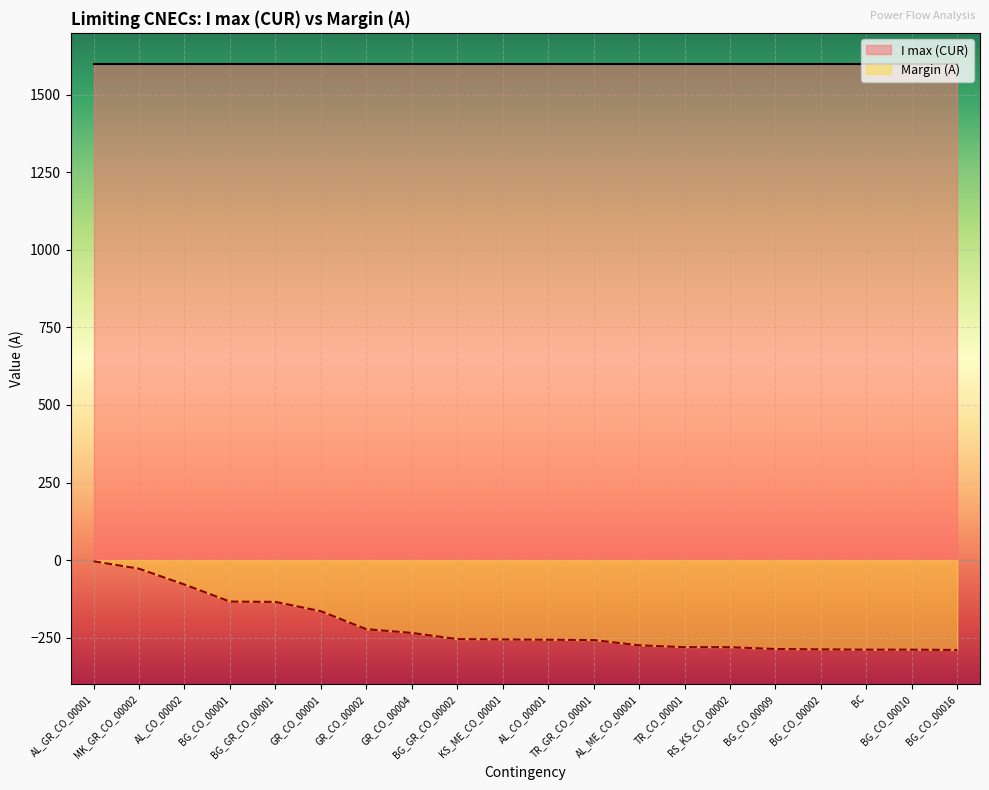

Reading left to right, what are all the values shown in this chart?

-4	-28	-79	-134	-135	-165	-223	-235	-255	-256	-257	-258	-275	-281	-281	-287	-288	-289	-289	-290